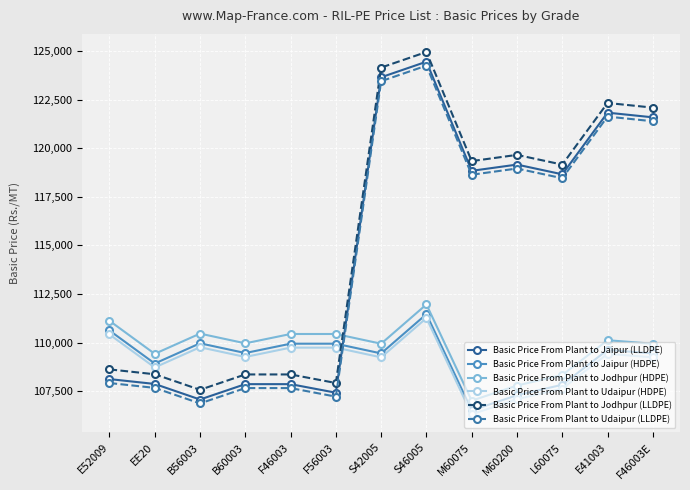

How many lines are shown in the chart?

6